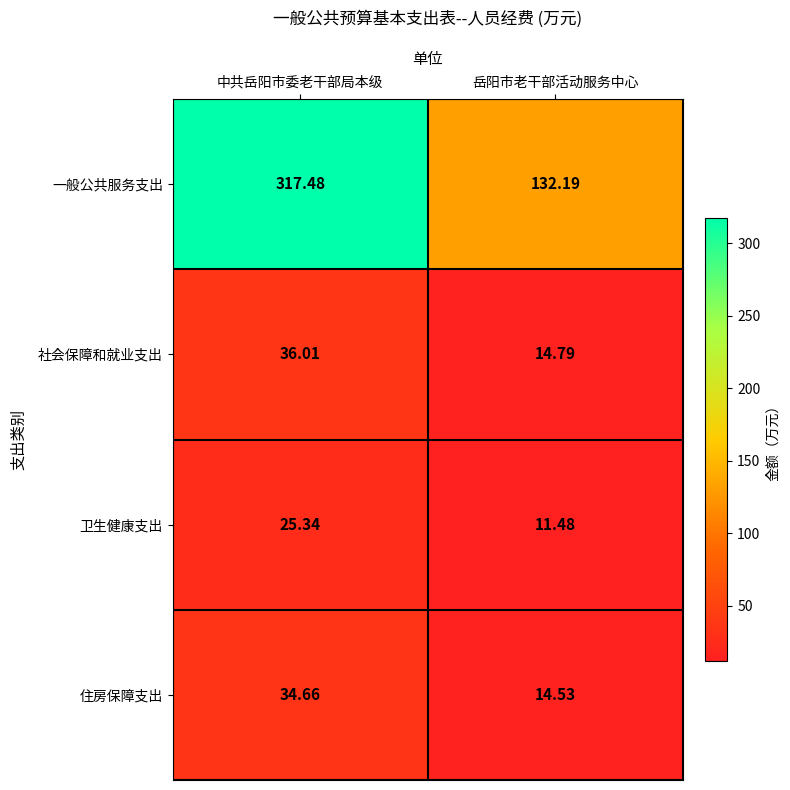

At 岳阳市老干部活动服务中心, list the series in order from smallest to largest.

卫生健康支出, 住房保障支出, 社会保障和就业支出, 一般公共服务支出